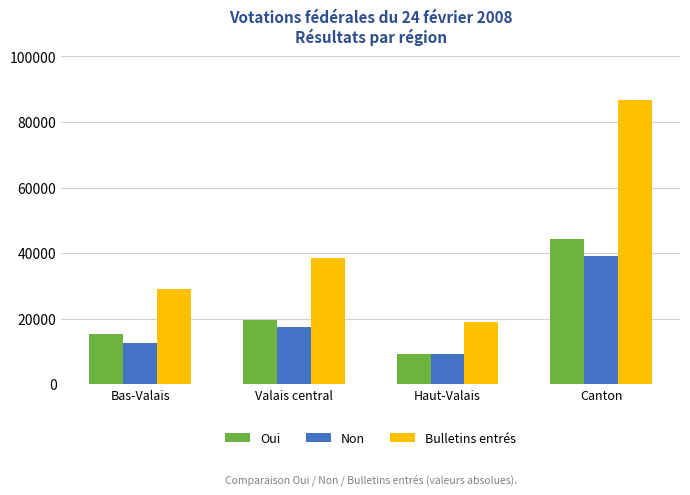

Read the Bulletins entrés value at Haut-Valais, to the nearest 100.

19000